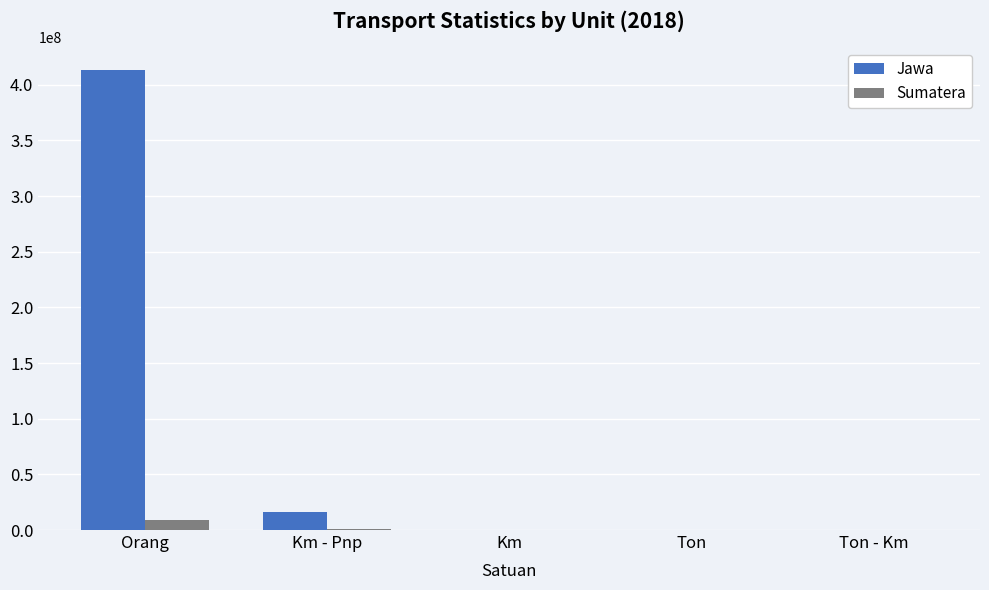

At which category is the sum across all series the highest?

Orang